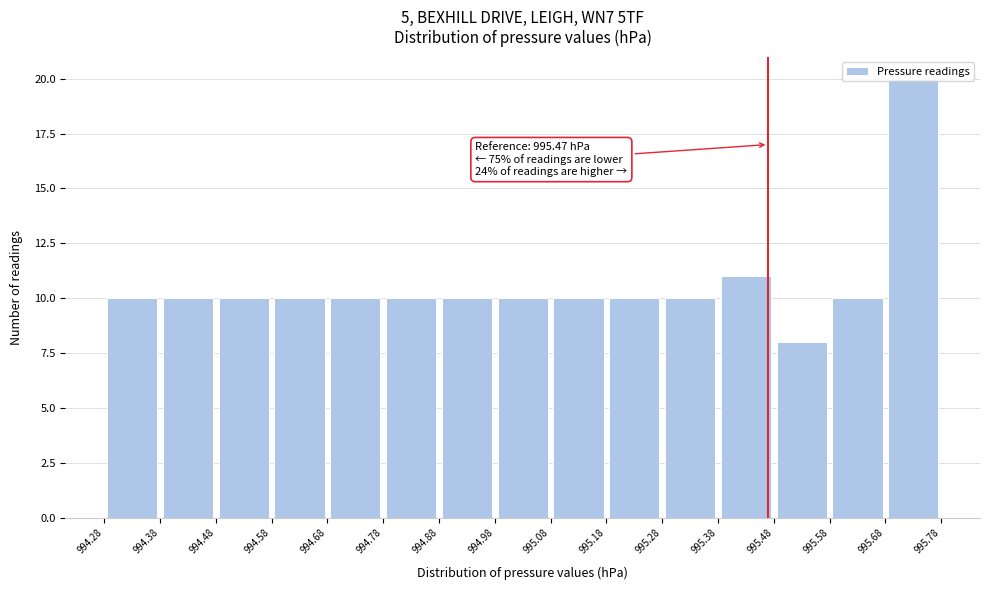

Which range on the x-axis has the tallest bar?

995.68 to 995.78